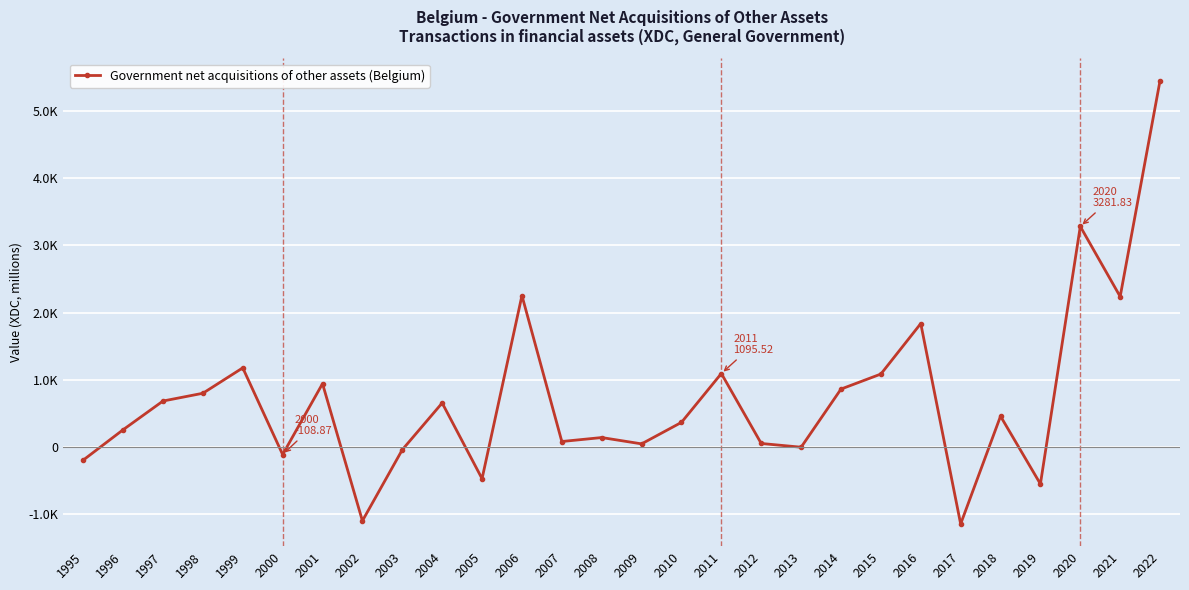

True or false: the data shows 5451.6 at 2022.

True